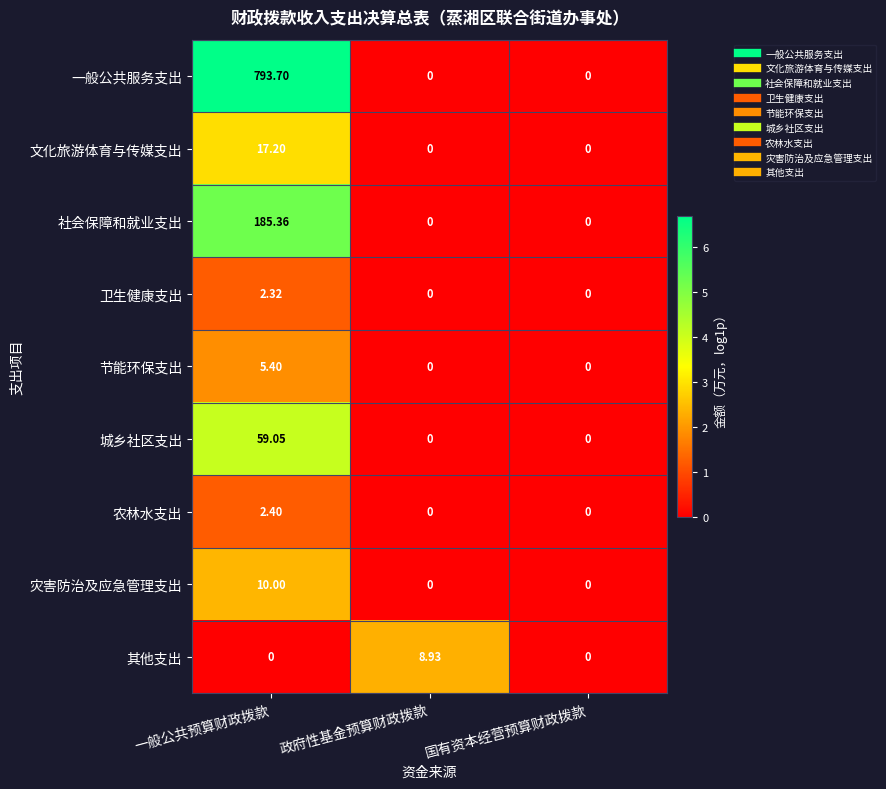

At which label does 城乡社区支出 reach its peak?

一般公共预算财政拨款